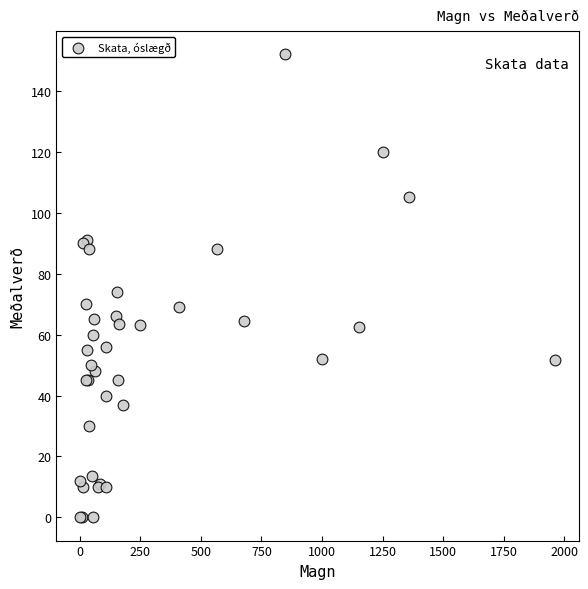

What Y value in the scatter plot is closest to 76?

74.0